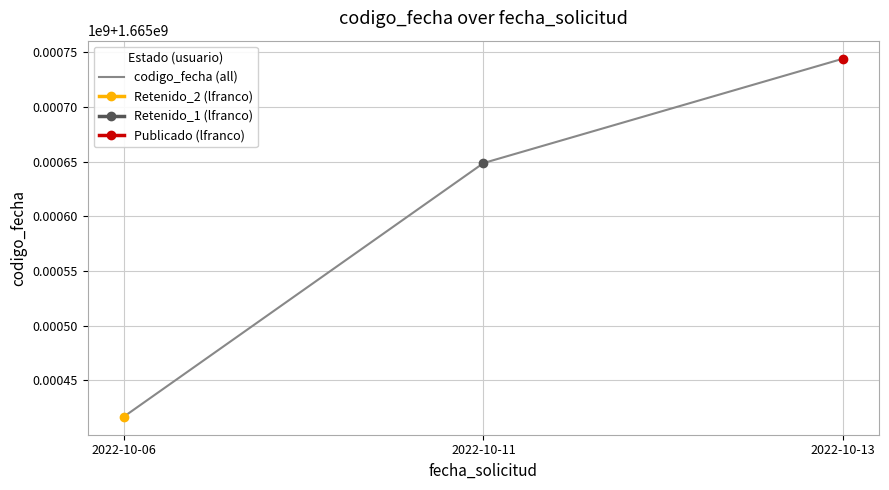

What is the average value?

1665603175